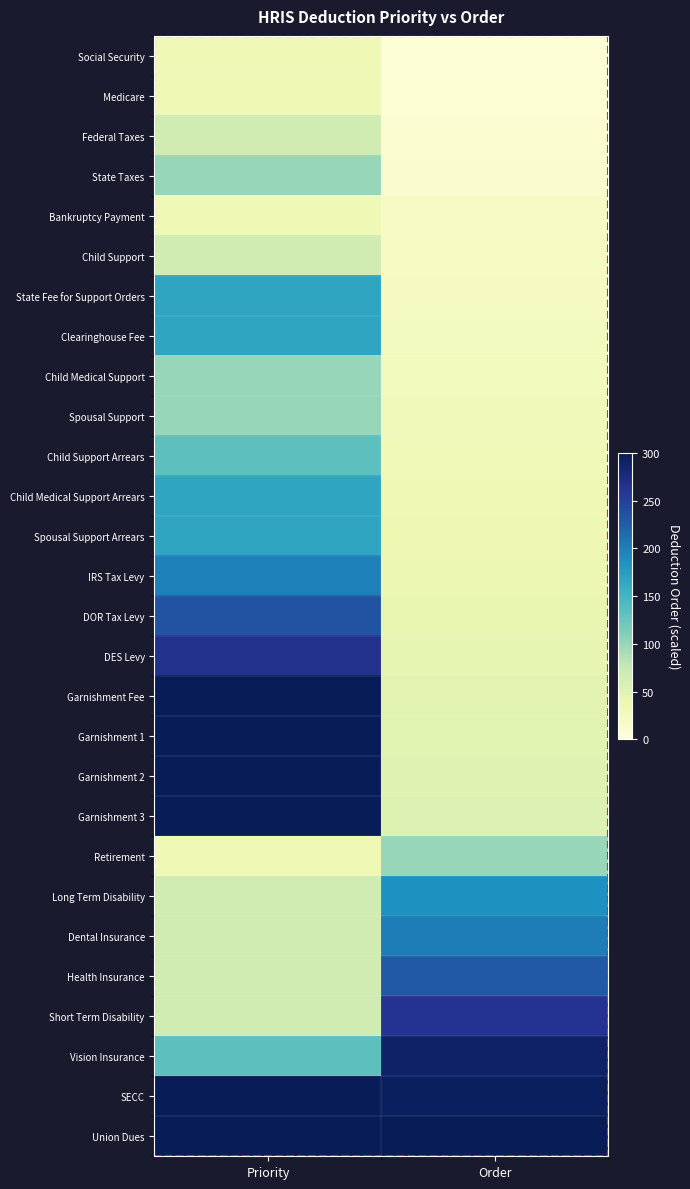

What is the difference between the highest and lowest values at Priority?

266.7